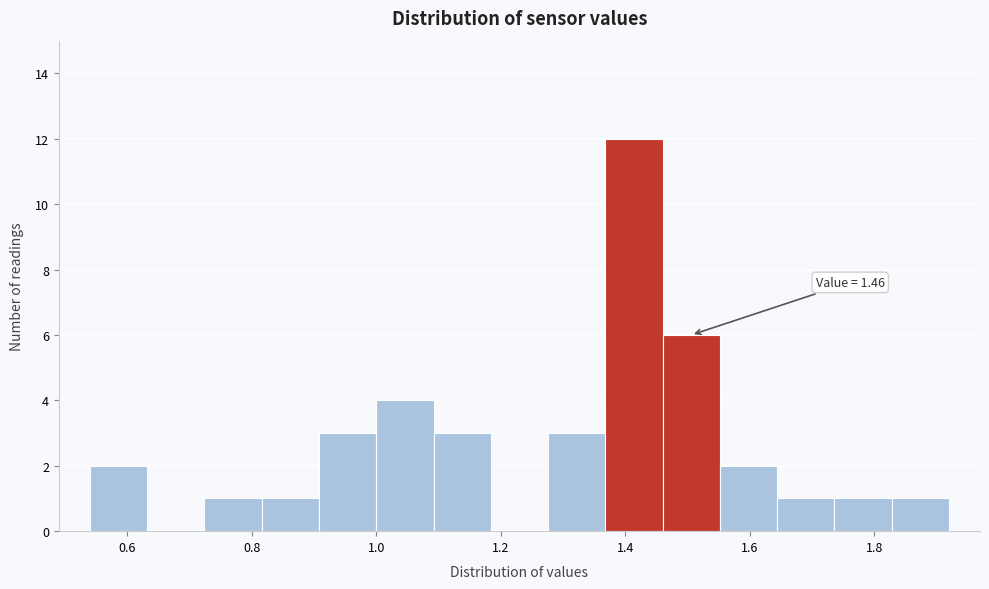

Which range on the x-axis has the tallest bar?

1.368 to 1.460